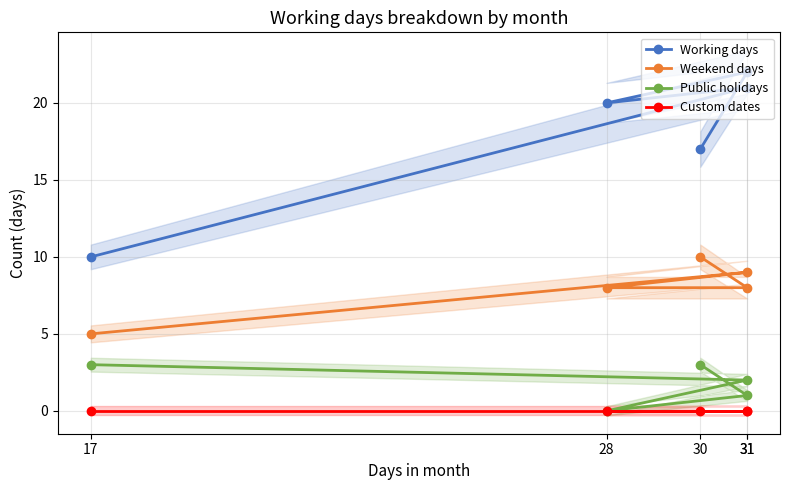

Reading left to right, extract all data points from this chart.

Working days: 10	21	20	22	17
Weekend days: 5	9	8	8	10
Public holidays: 3	2	0	1	3
Custom dates: 0	0	0	0	0